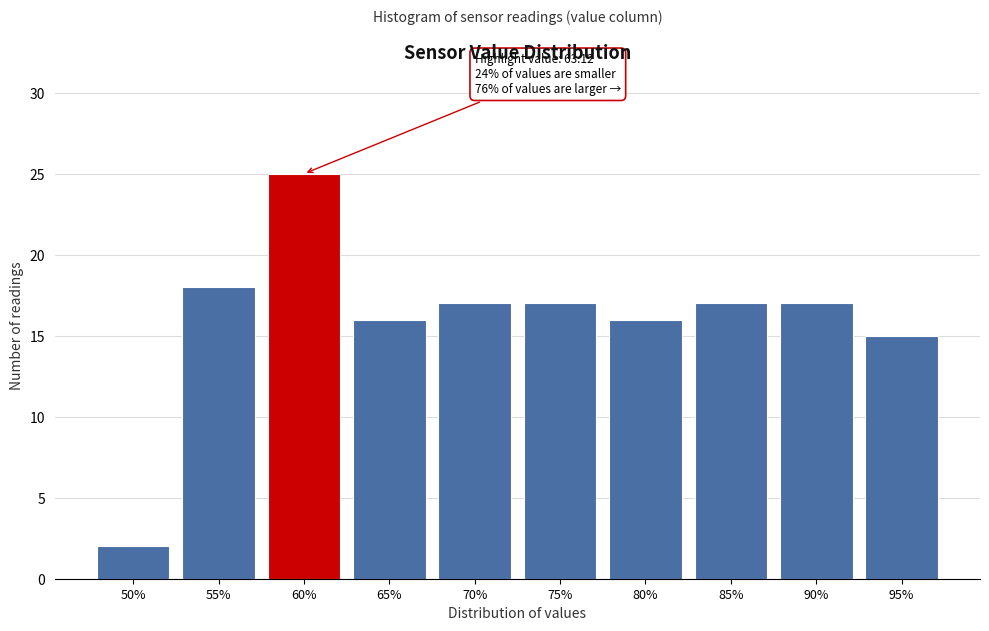

Reading right to left, what are all the values shown in this chart?

15	17	17	16	17	17	16	25	18	2